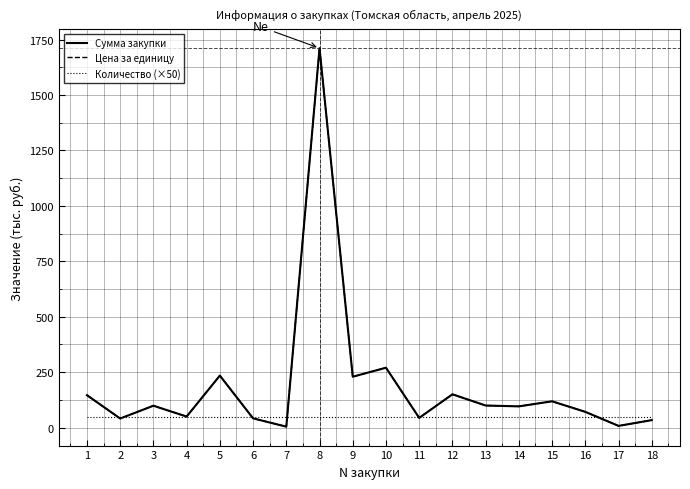

What is the minimum value for Количество (×50)?

50.0